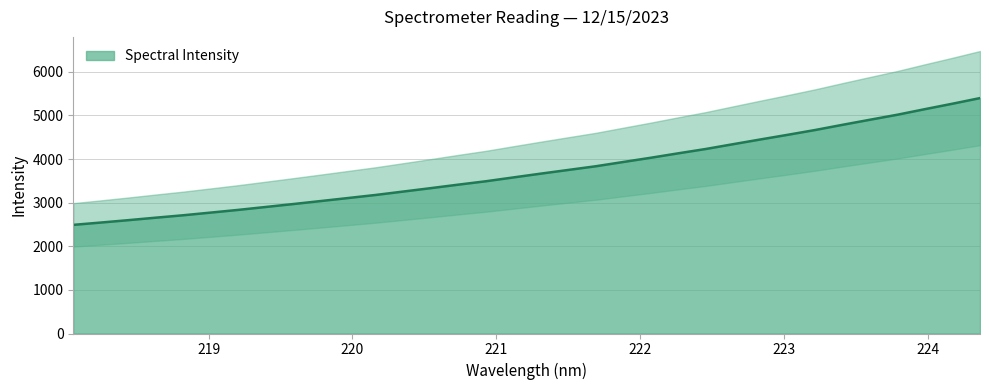

What is the minimum value shown in the chart?

2491.4